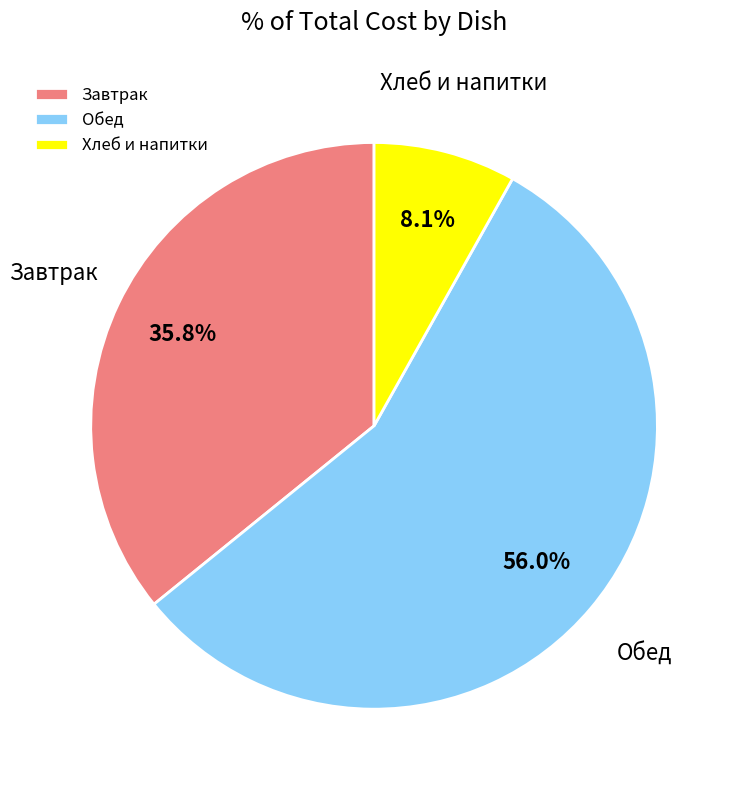

Which slice is the smallest?

Хлеб и напитки